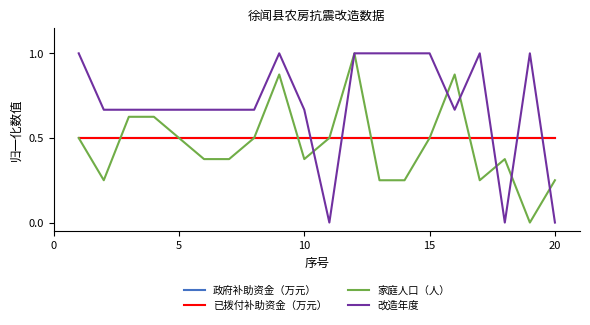

Does the chart display data point markers on the line(s)?

No